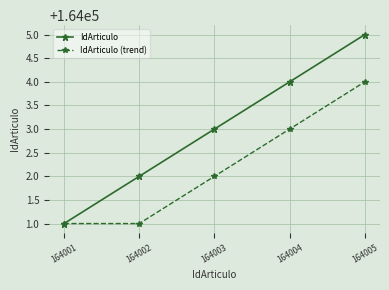

Which series has the largest range (max minus min)?

IdArticulo